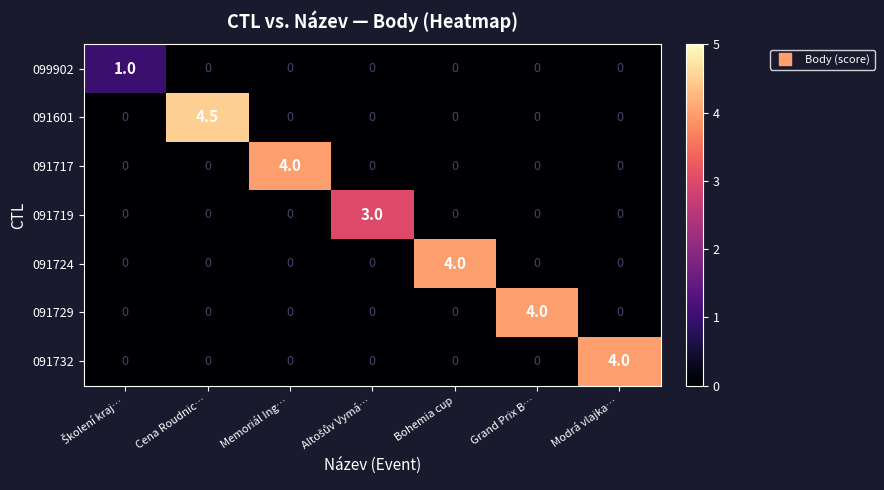

Read the 091729 value at Grand Prix B….

4.0